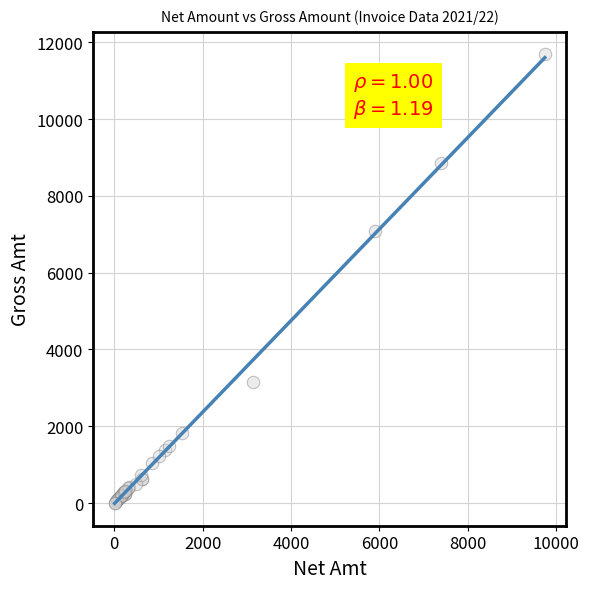

What Y value in the scatter plot is closest to 5849?

7080.0